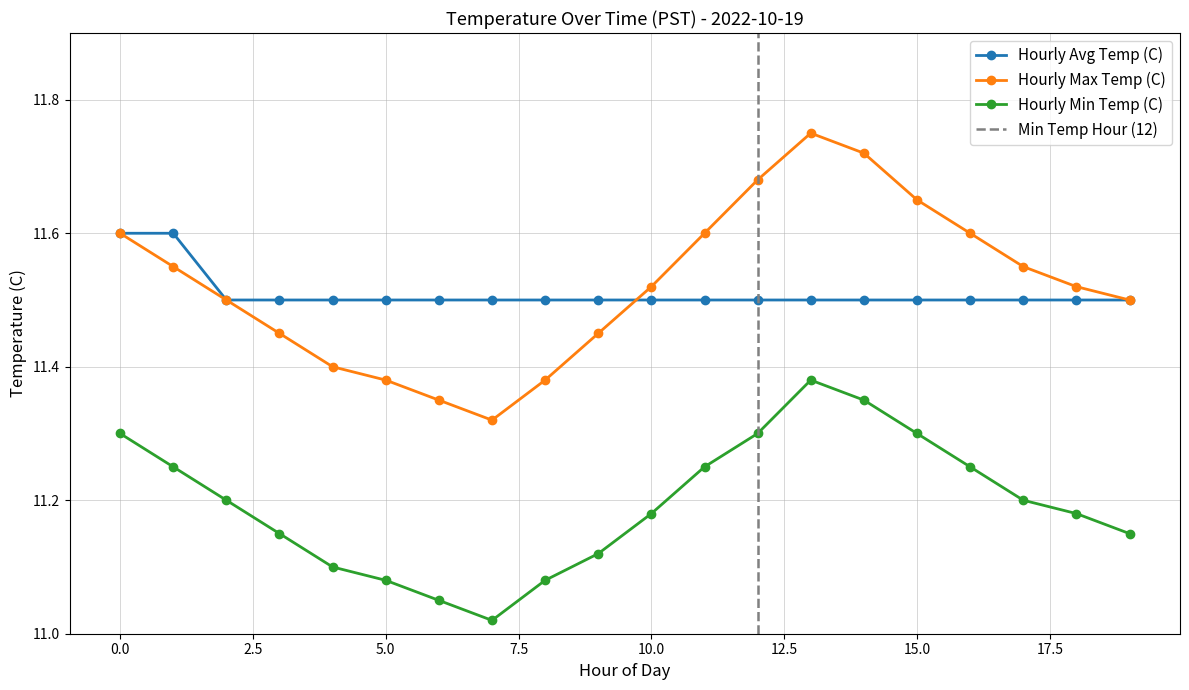

True or false: Hourly Avg Temp (C) and Hourly Min Temp (C) cross at least once.

False